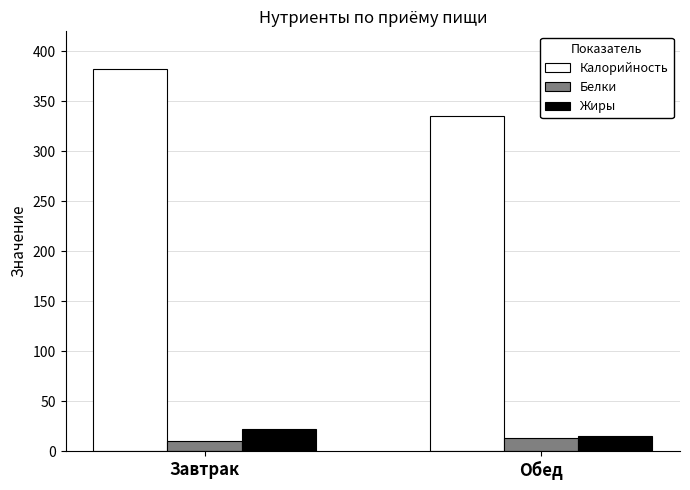

Read the Белки value at Завтрак.

10.0